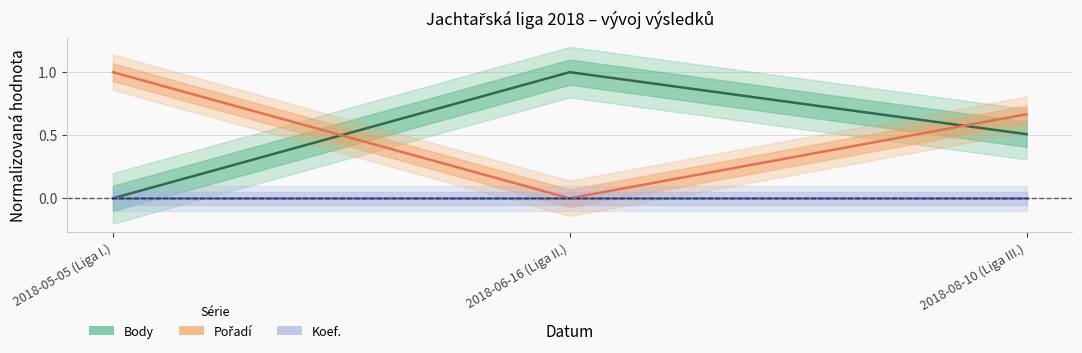

What is the sum of the Body values at 2018-06-16 (Liga II.) and 2018-05-05 (Liga I.)?

1.0